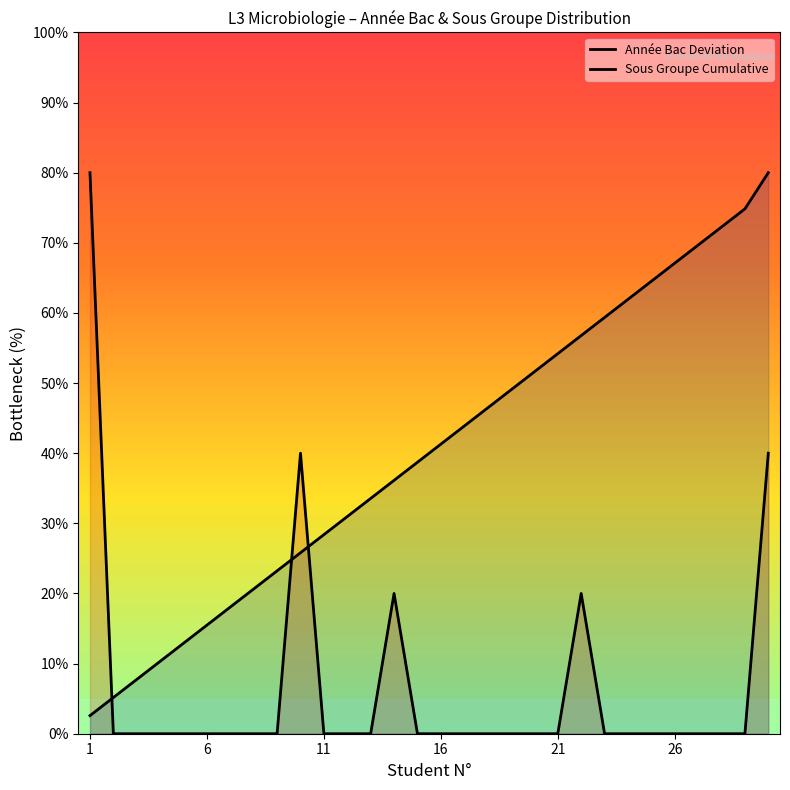

The value of Sous Groupe Cumulative at 21 is 26.6. True or false?

False